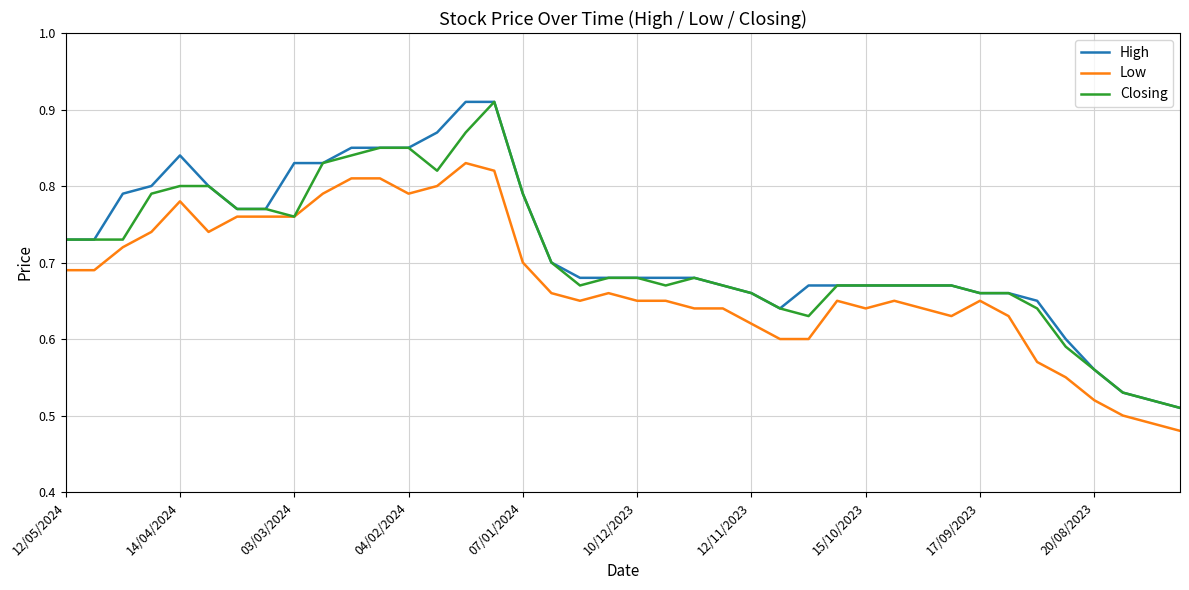

Which category has the highest value across all series?

14